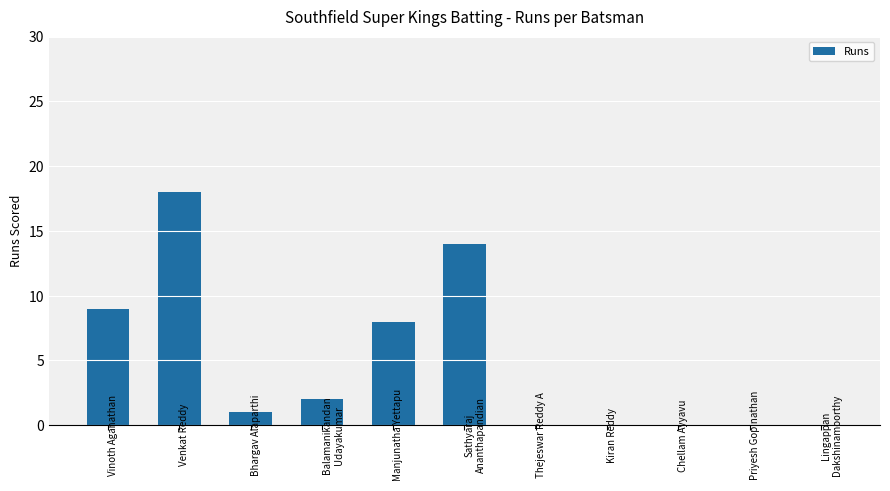

The chart shows a value of 8 at Sathyaraj Ananthapandian. True or false?

False